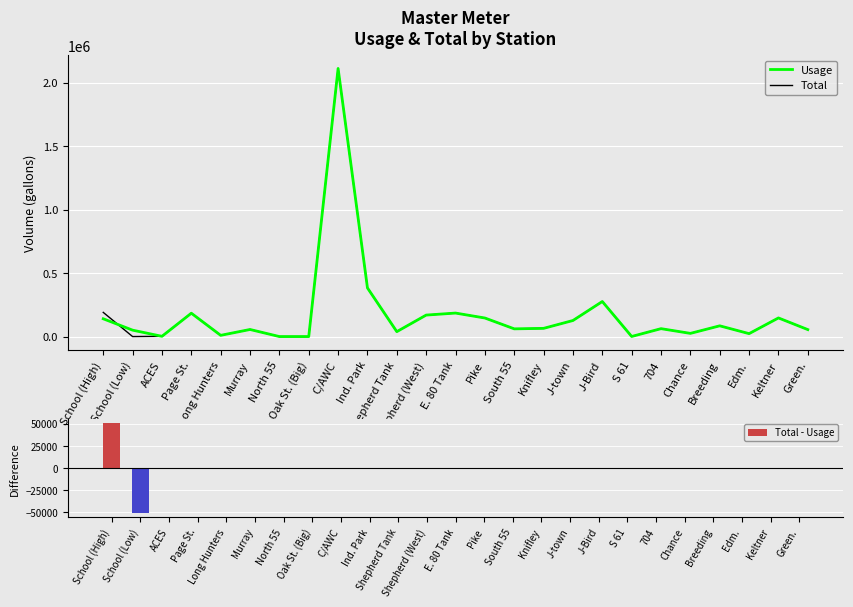

What is the smallest value displayed?

-50380